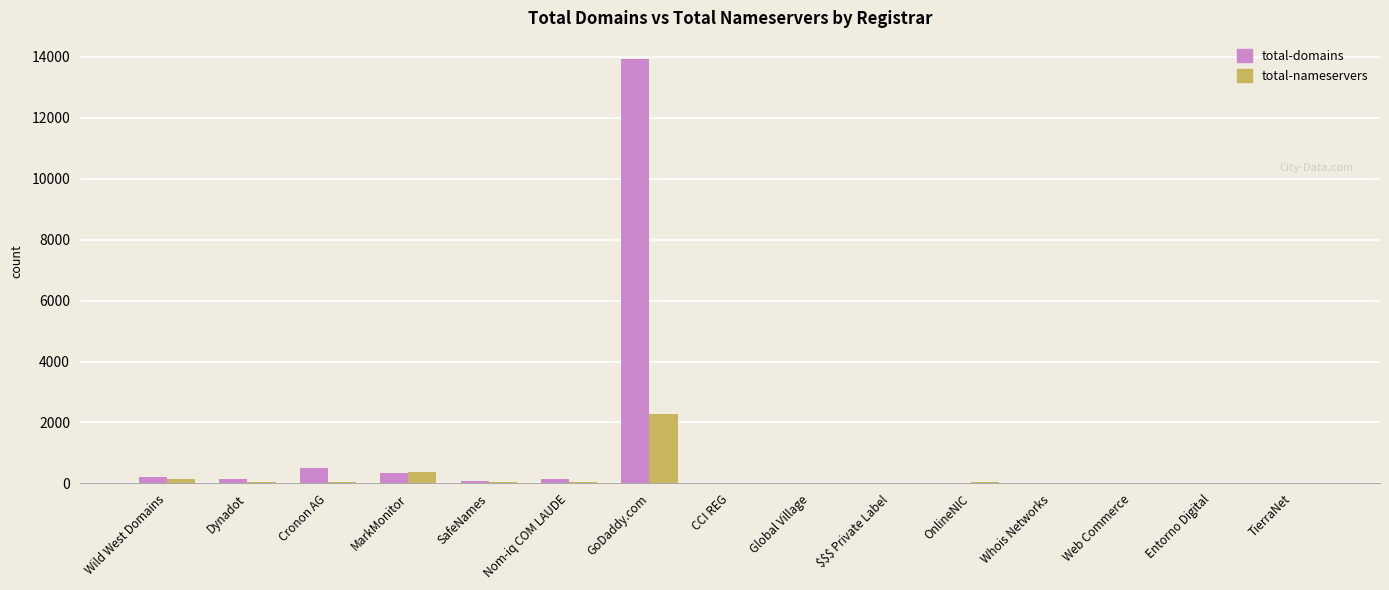

Which category has the highest value across all series?

GoDaddy.com